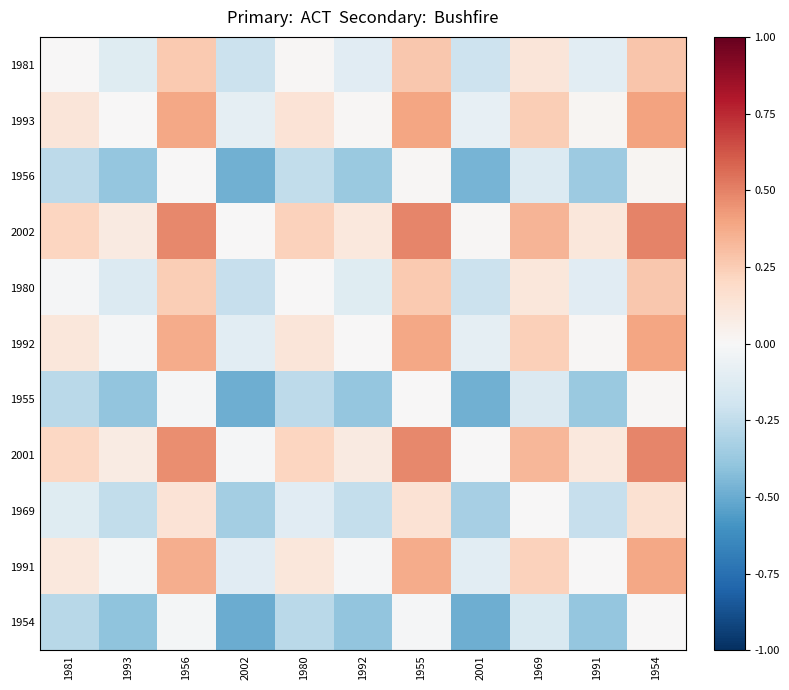

What is the minimum value shown in the chart?

-0.5